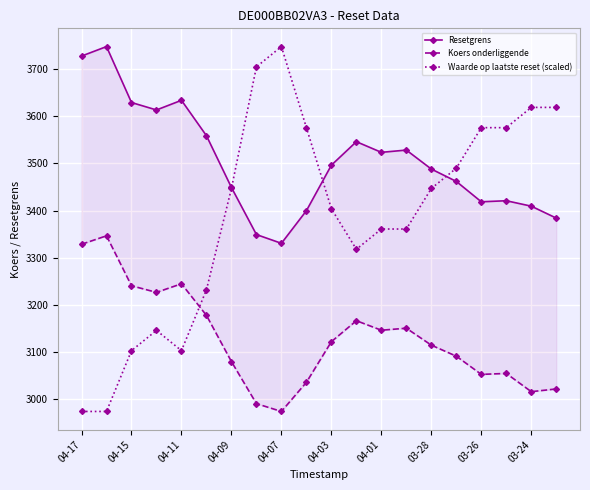

The value of Waarde op laatste reset (scaled) at 03-26 is 3575.9. True or false?

True